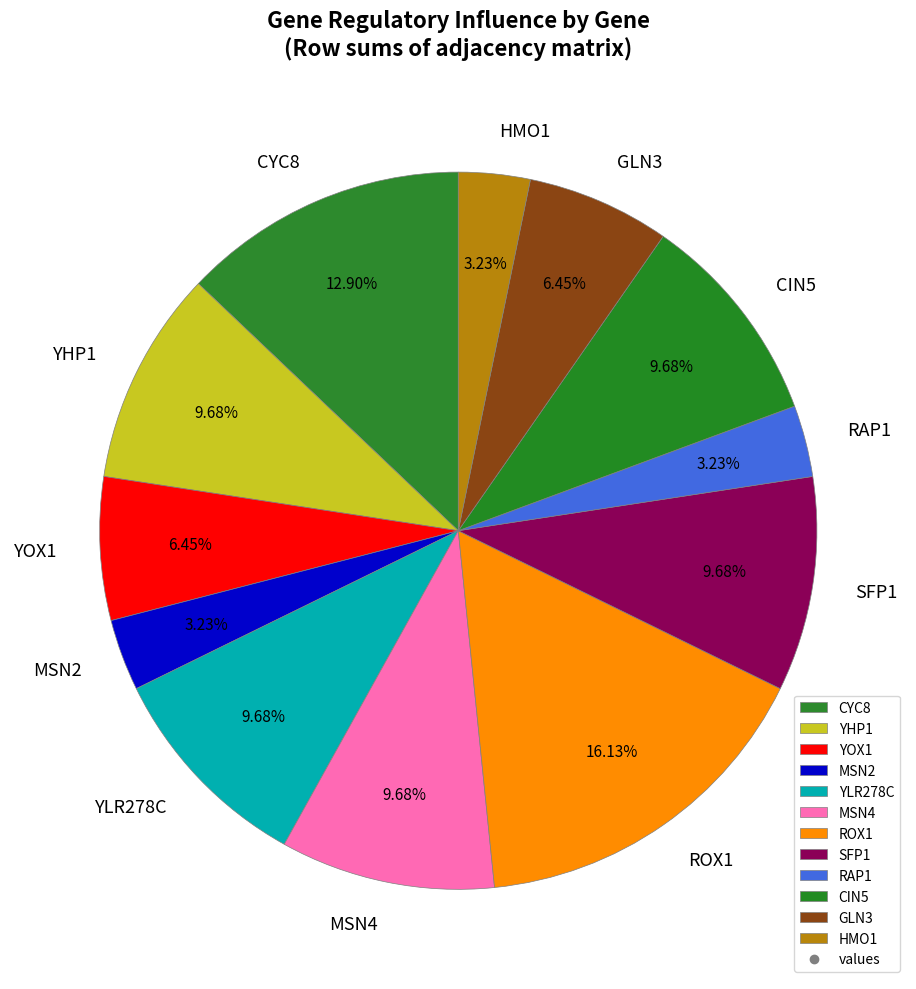

What is the ratio of the value at ROX1 to the value at YOX1?

2.5